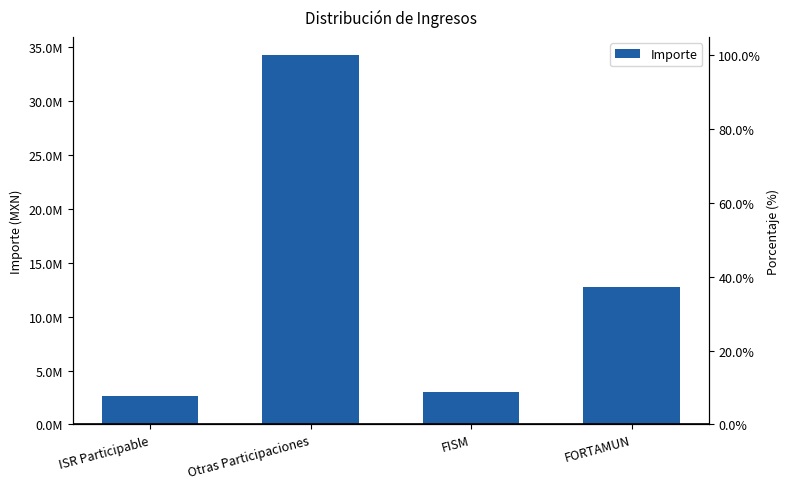

Reading right to left, list all the values displayed in this chart.

12714577.3	3034978.4	34232921.1	2601363.6